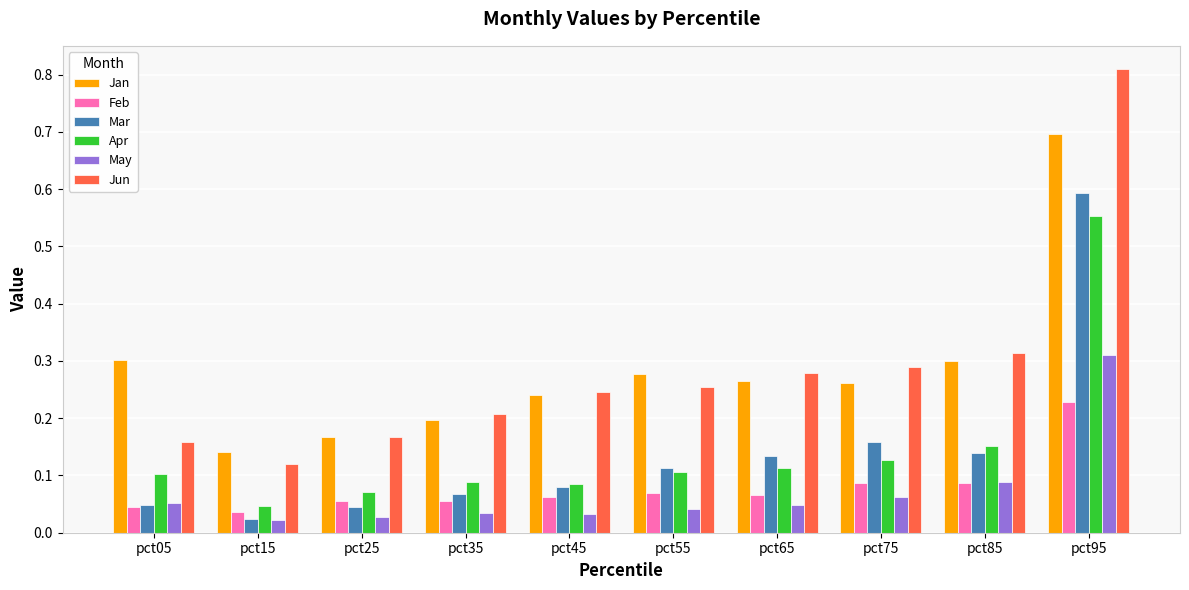

Which category has the lowest value in the Apr series?

pct15